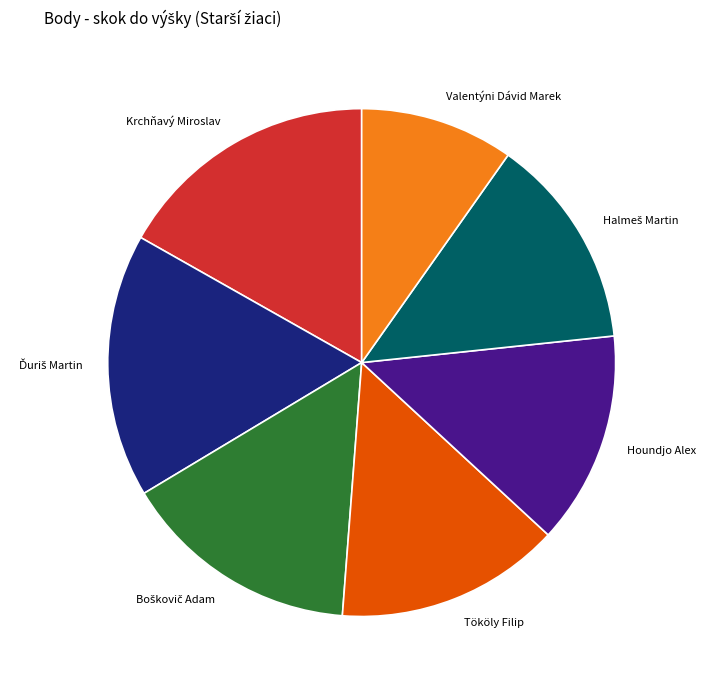

The Houndjo Alex slice represents 25% of the pie. True or false?

False